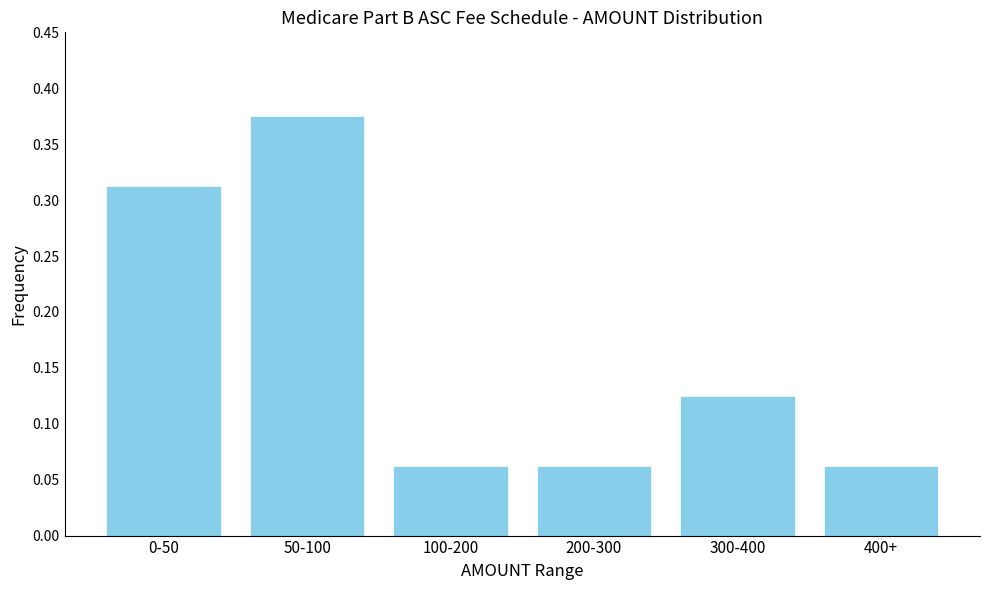

Which has a higher value, 50-100 or 100-200?

50-100